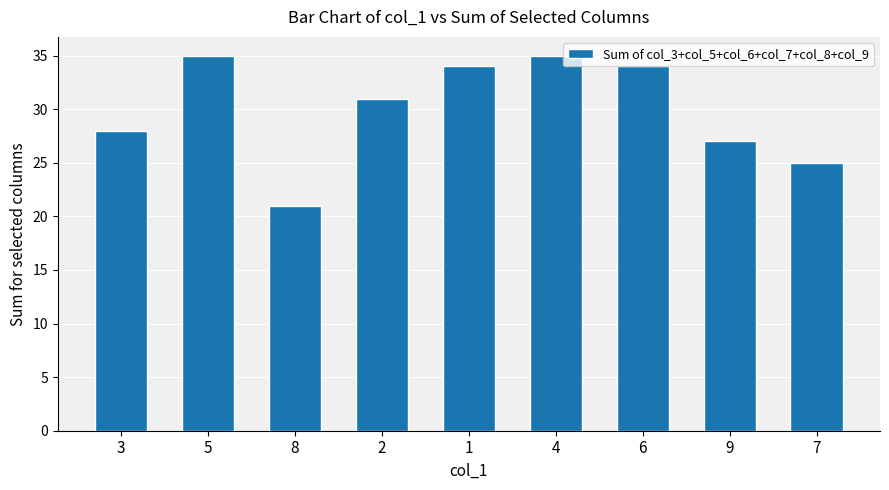

The chart shows a value of 60 at 1. True or false?

False